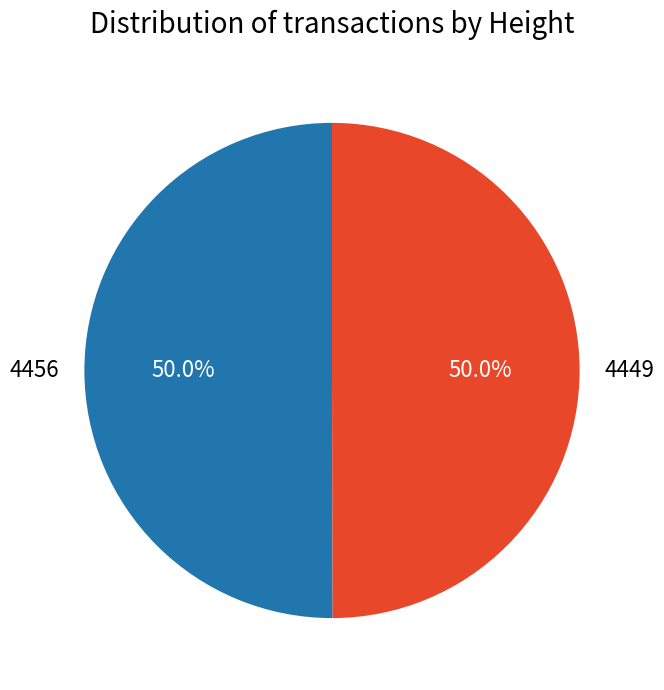

Approximately how many times larger is the value at 4449 compared to 4456?

1.0